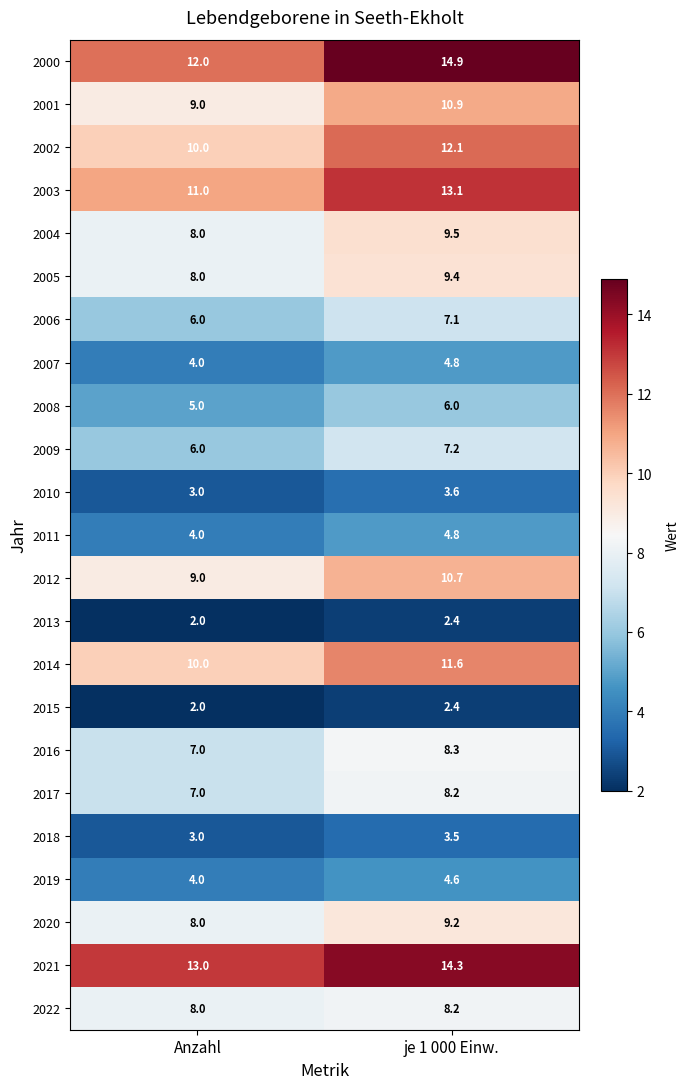

Rank the categories by 2016 value from highest to lowest.

je 1 000 Einw., Anzahl